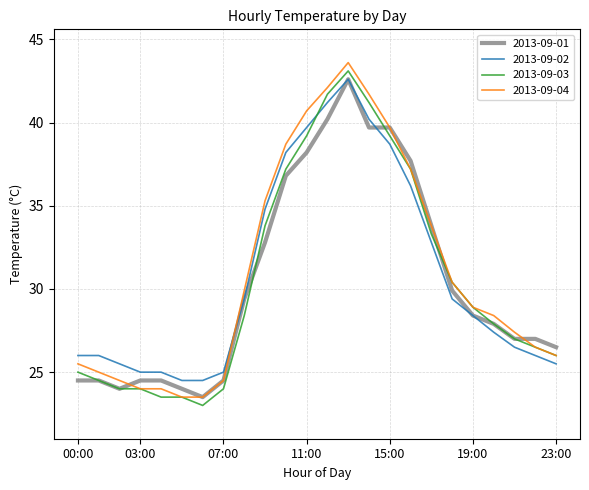

Count the number of data series in this chart.

4